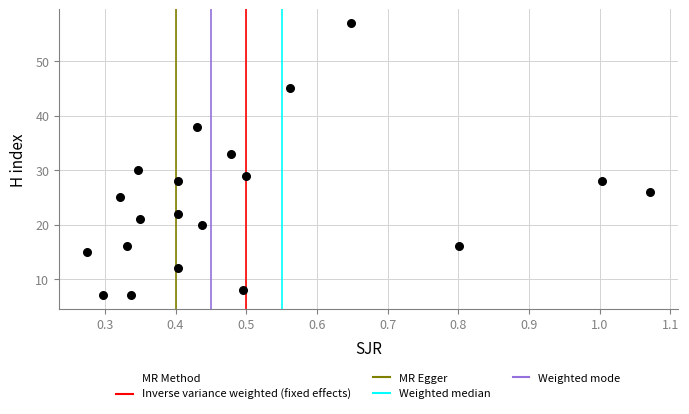

What Y value in the scatter plot is closest to 32?

33